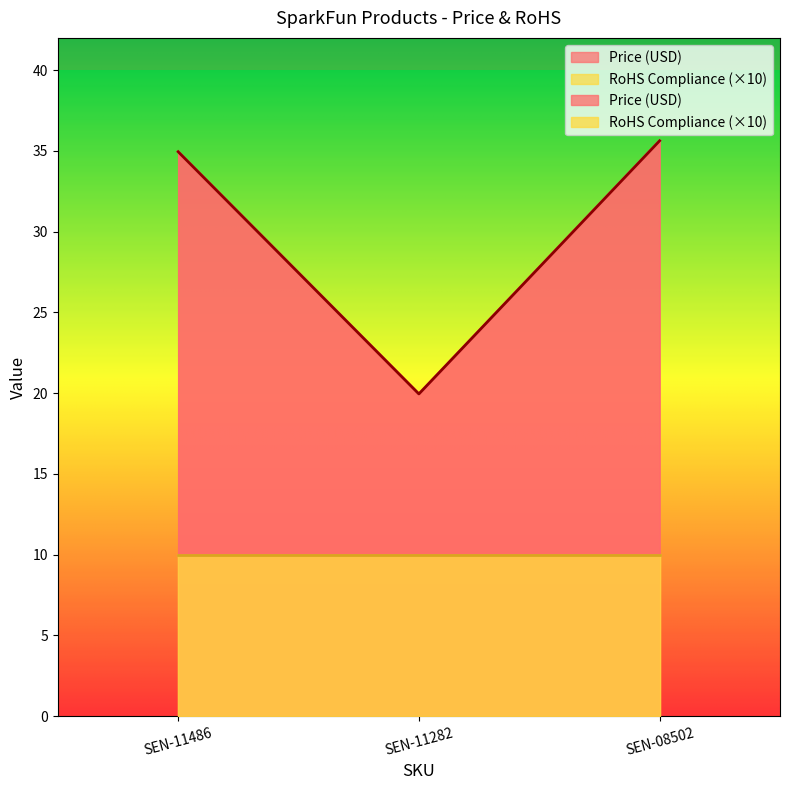

What is the value of the 3rd point from the left?

35.6